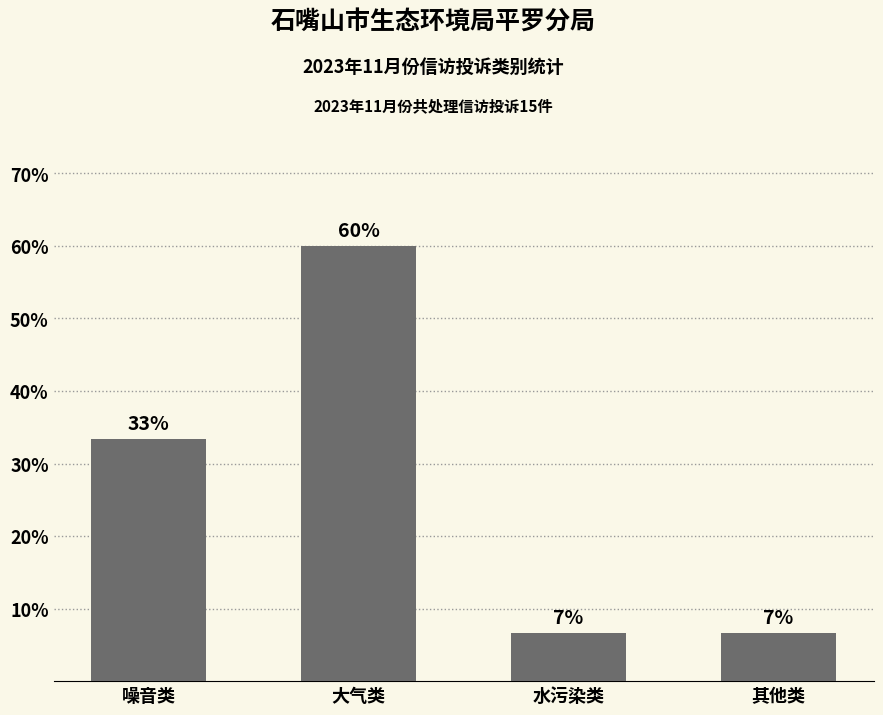

Reading left to right, what are all the values shown in this chart?

33.3	60.0	6.7	6.7